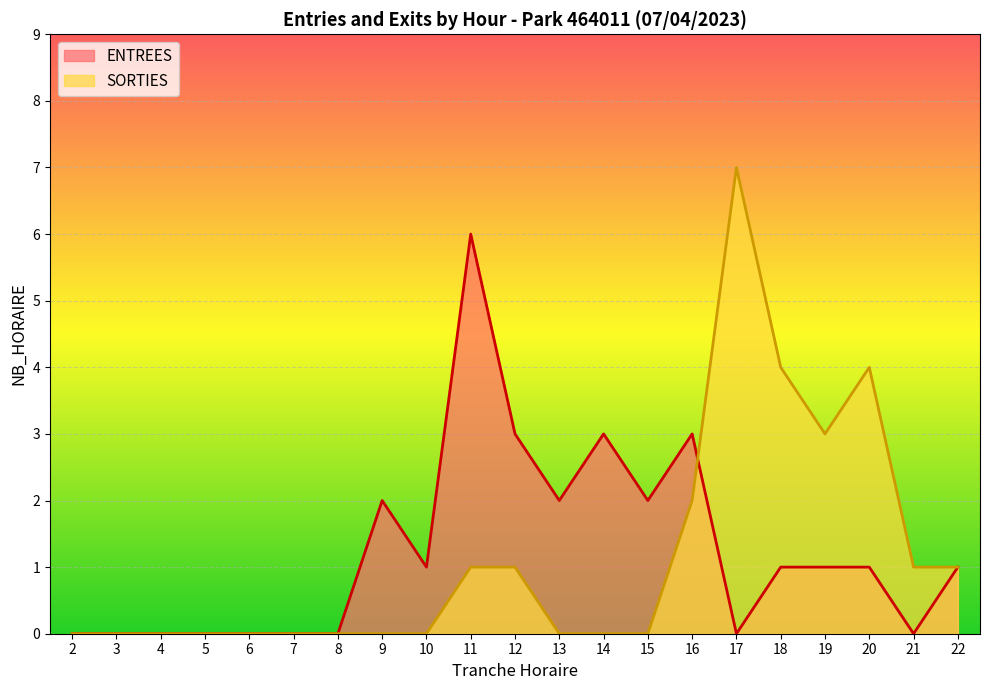

Count the number of categories in the chart.

21